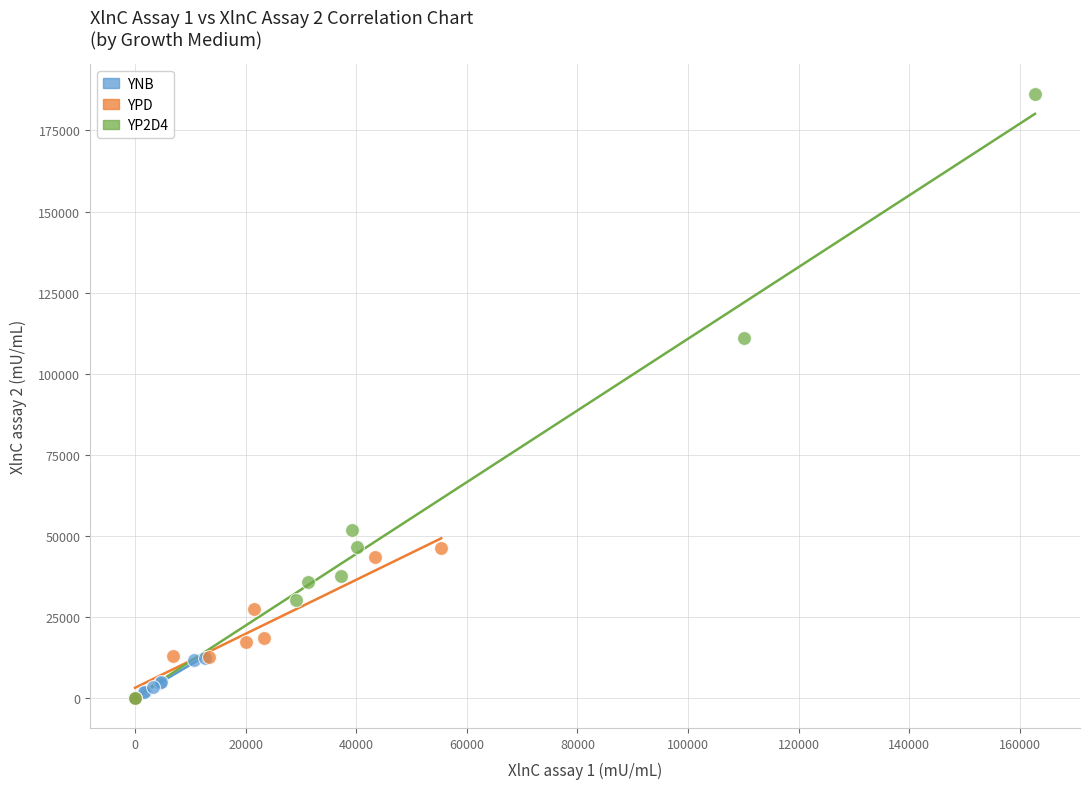

Which series has the largest Y range (max minus min)?

YP2D4